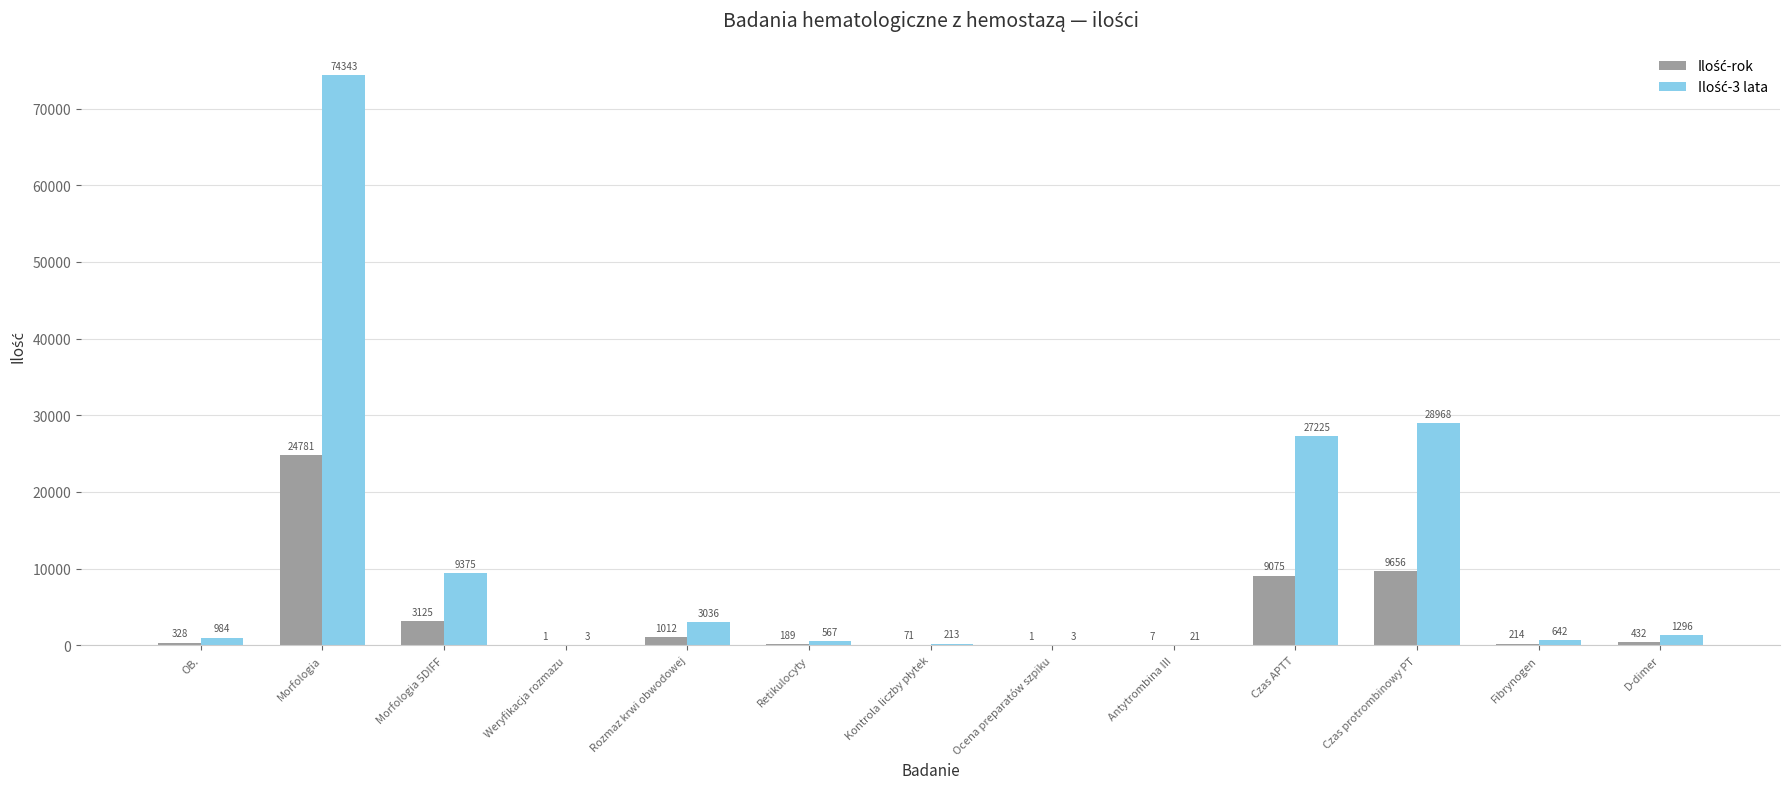

What is the greatest value displayed?

74343